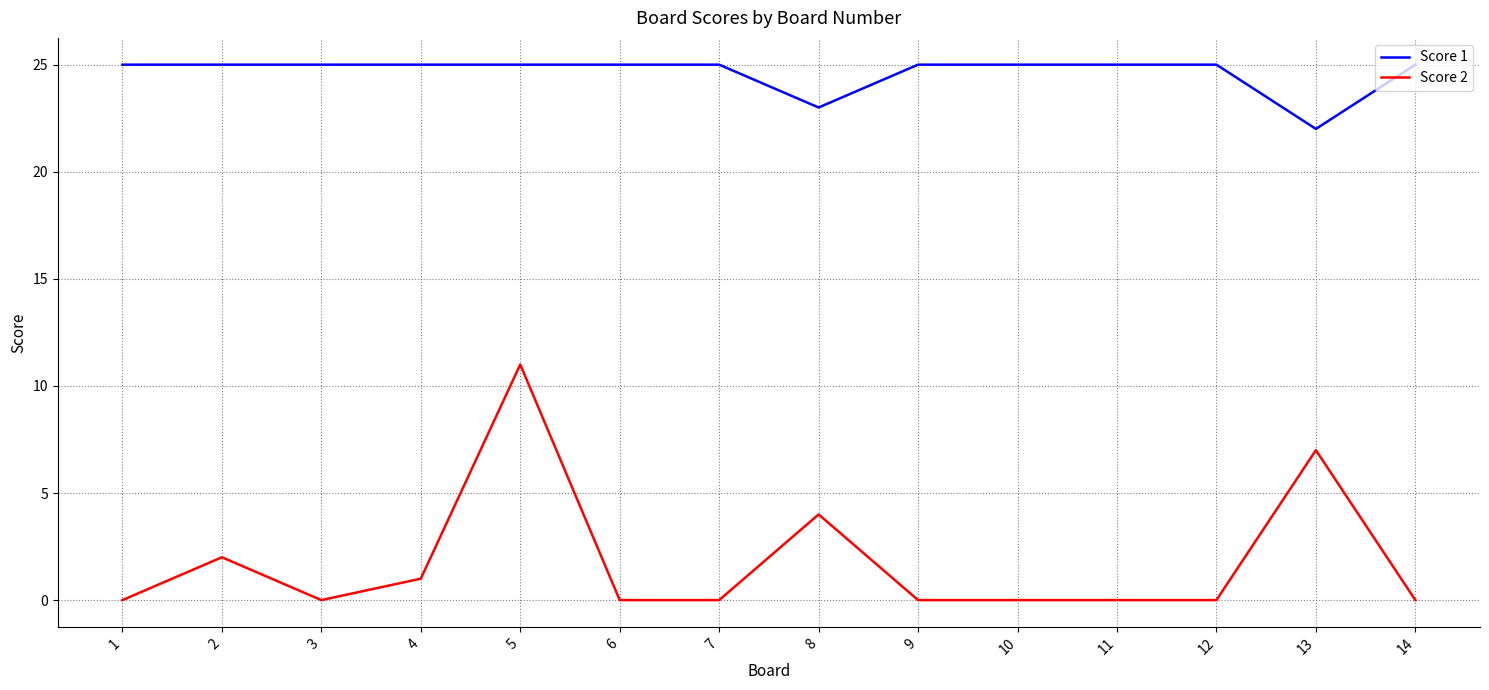

At 11, list the series in order from smallest to largest.

Score 2, Score 1